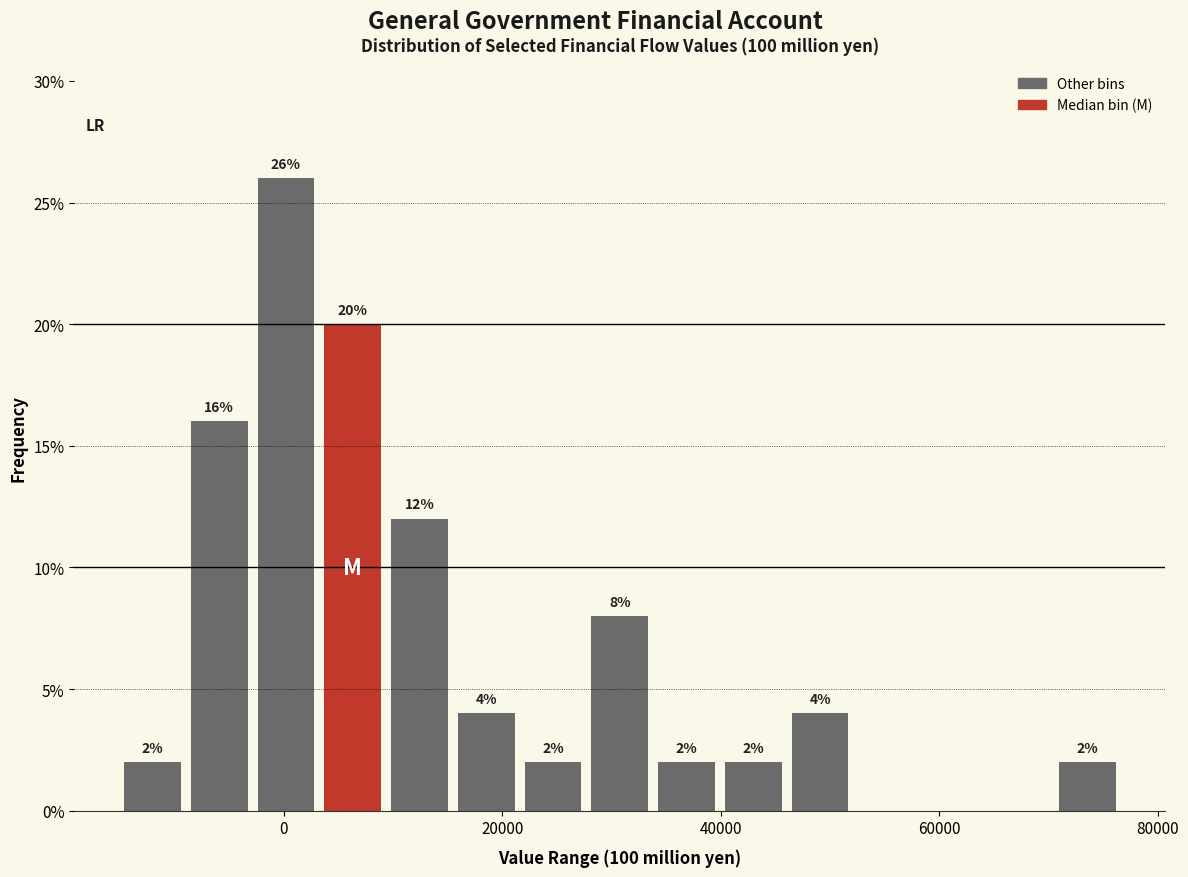

Read against the x-axis, roughly where is the centre of the tallest bar?

0